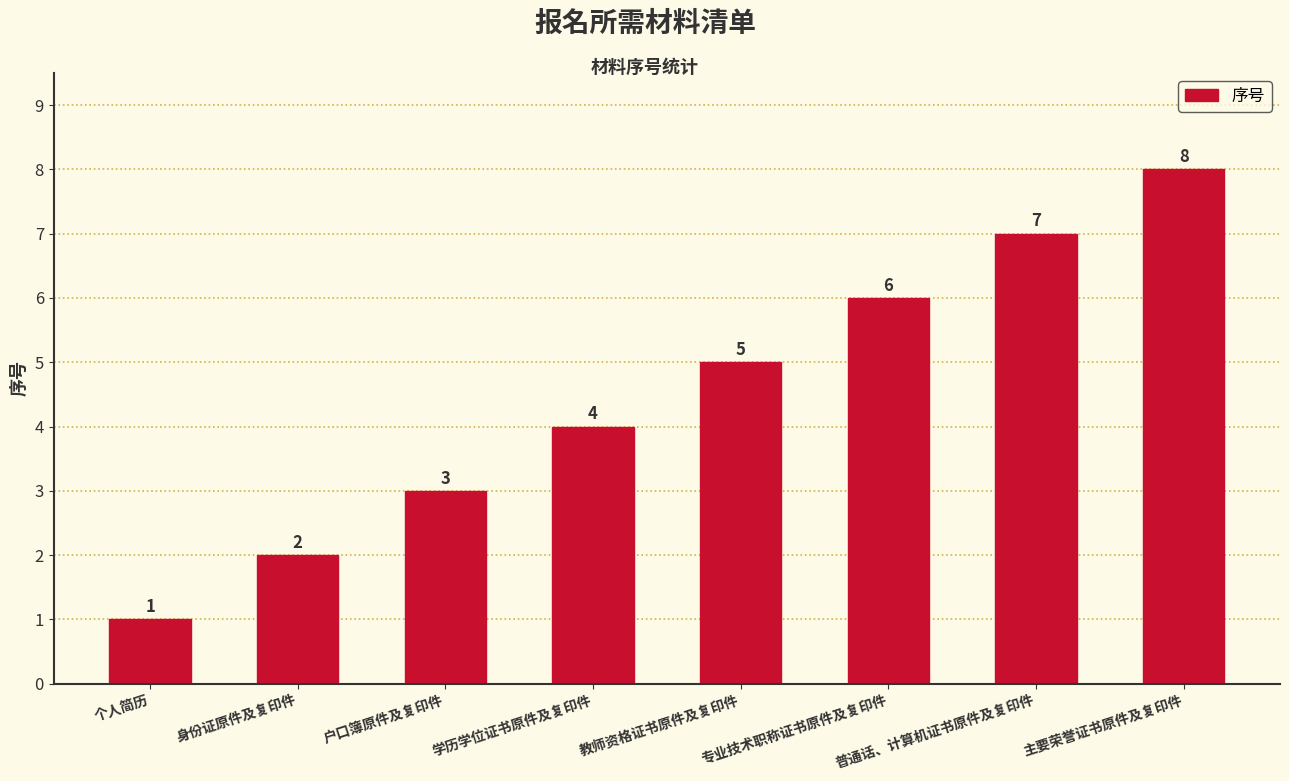

The value at 个人简历 is 0. True or false?

False